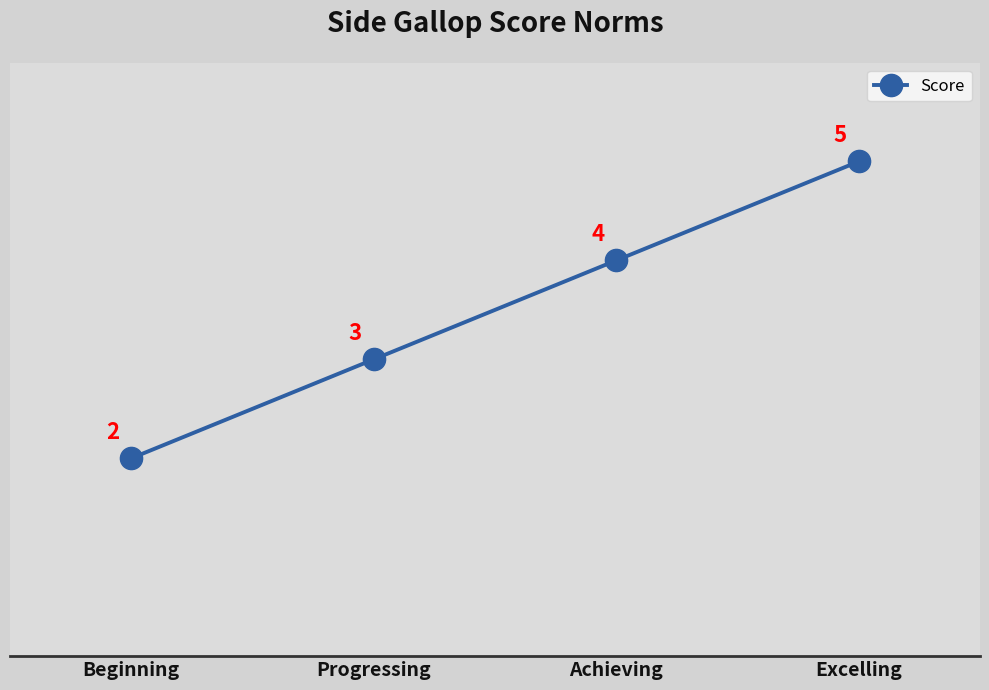

List the labels in order of value, largest first.

Excelling, Achieving, Progressing, Beginning